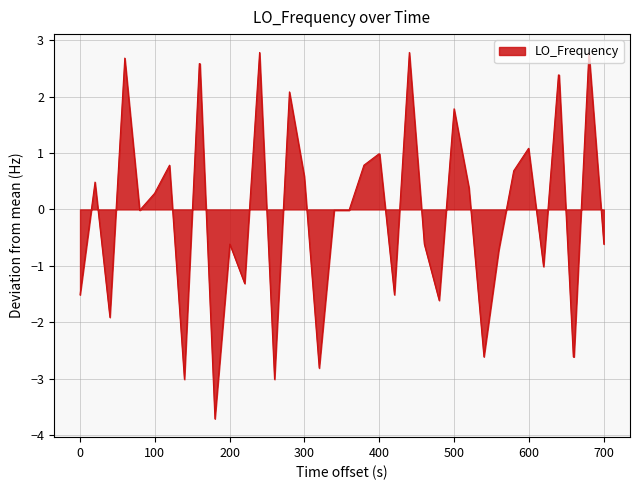

What is the difference between the maximum and minimum values?

6.5